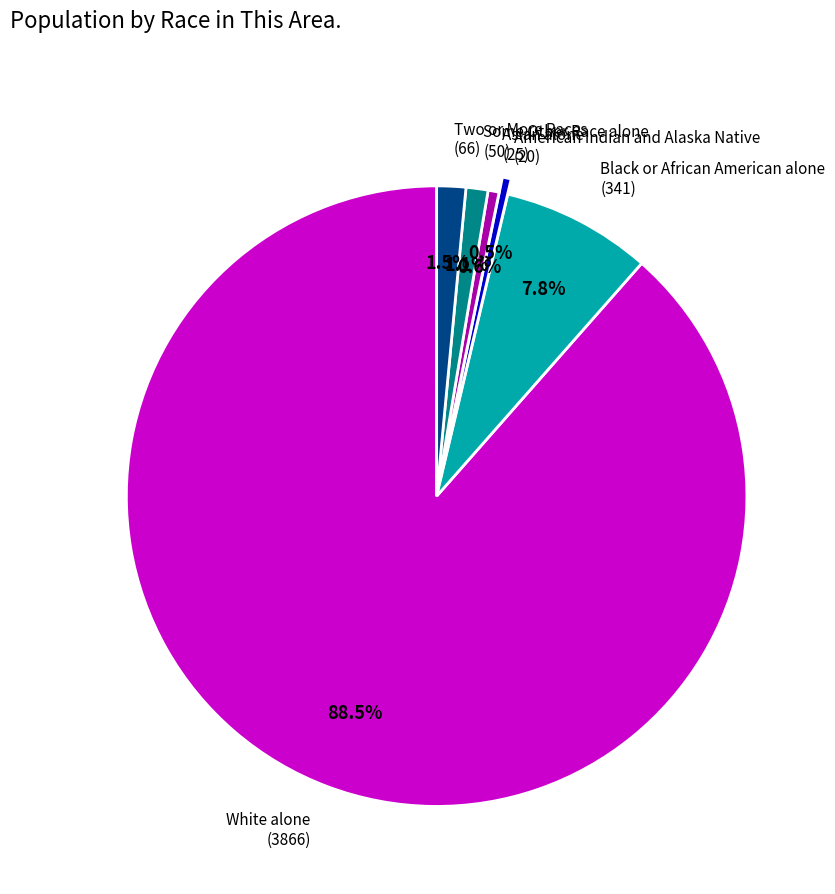

Is there any slice that represents more than half of the pie?

Yes